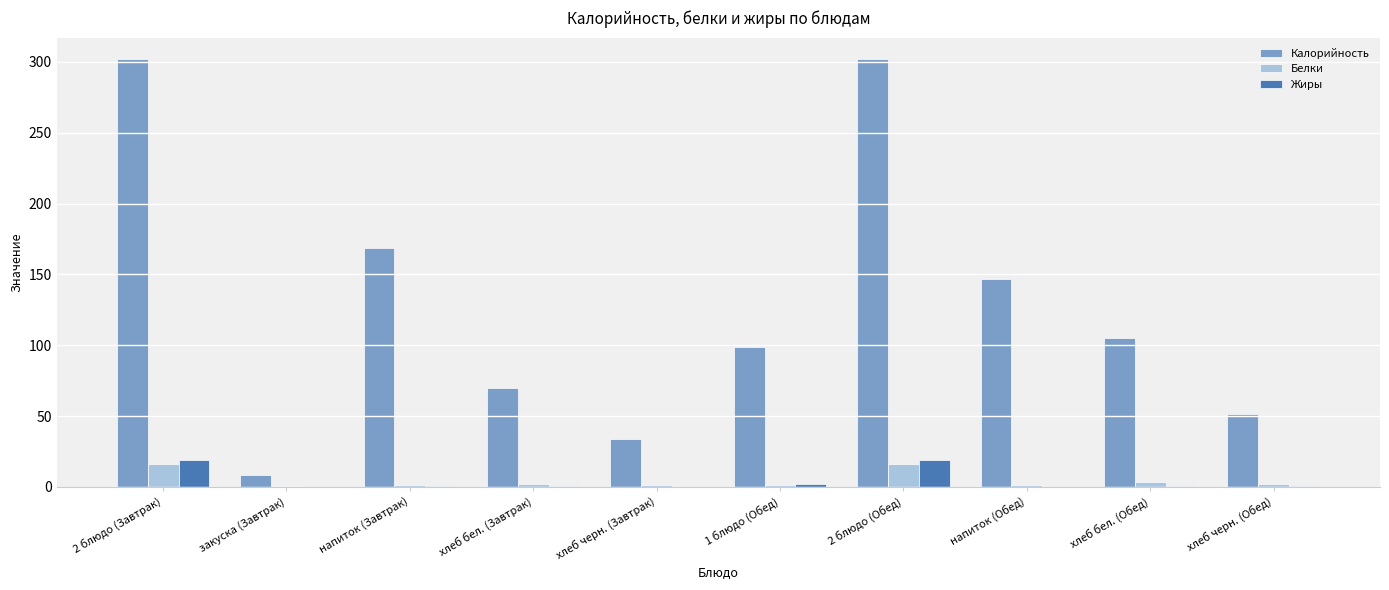

How many distinct data groups are displayed?

3